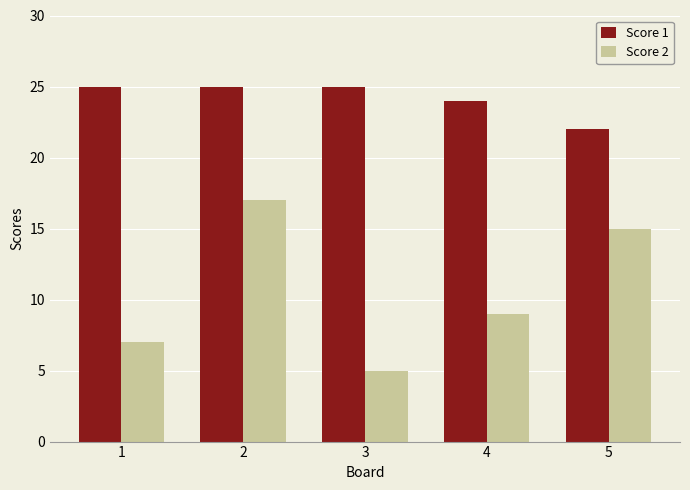

What is the difference between the maximum and minimum values in the Score 2 series?

12